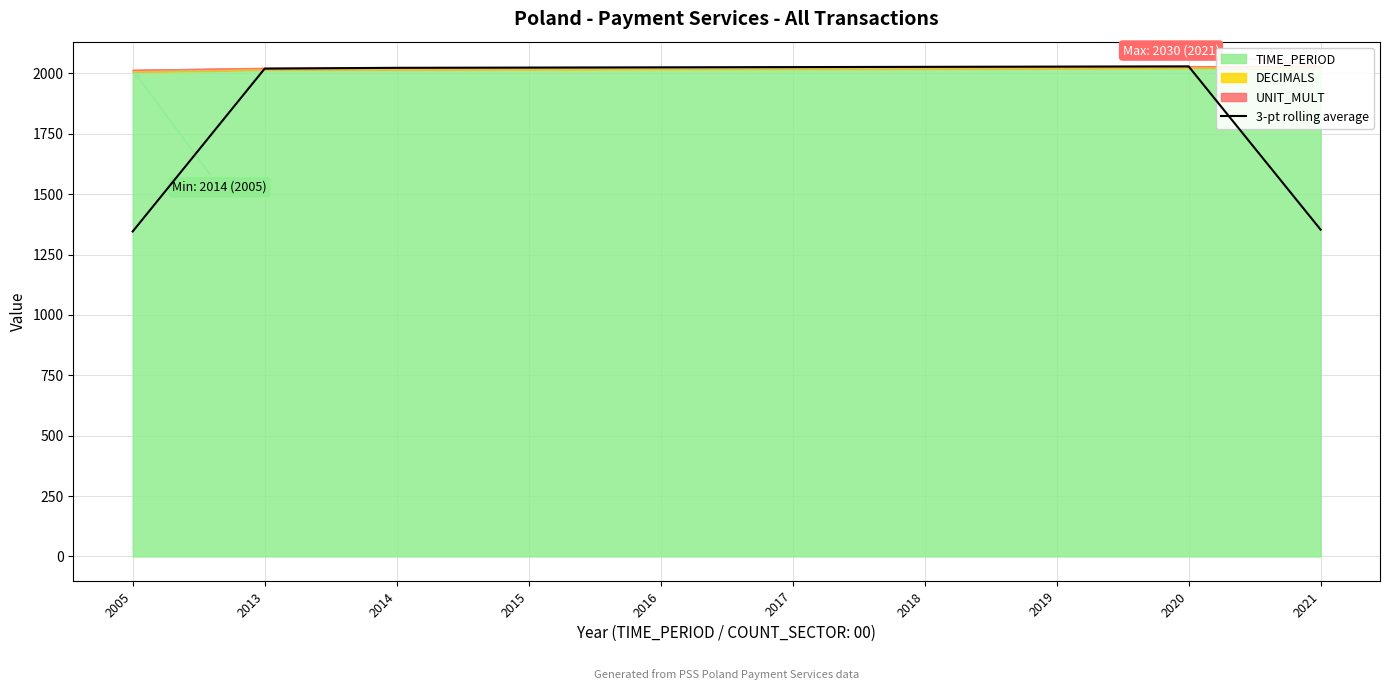

At which category does the chart reach its minimum across all series?

2005